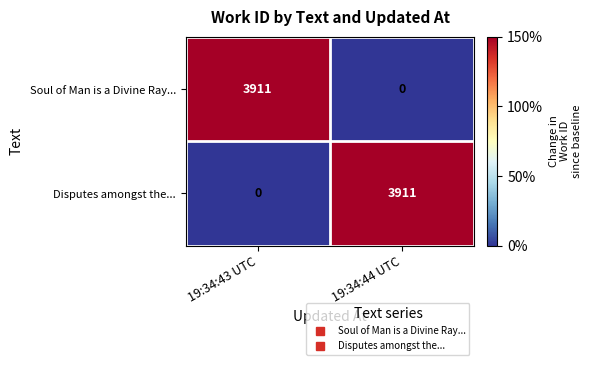

The value of Disputes amongst the... at 19:34:43 UTC is 0. True or false?

True